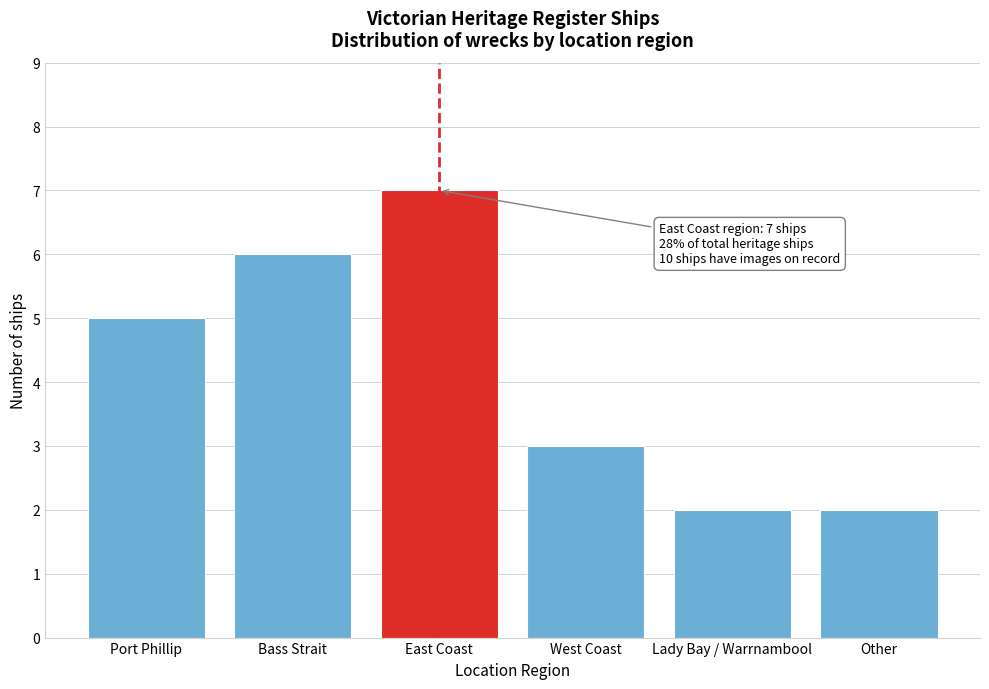

Reading right to left, extract all data points from this chart.

Other=2	Lady Bay / Warrnambool=2	West Coast=3	East Coast=7	Bass Strait=6	Port Phillip=5